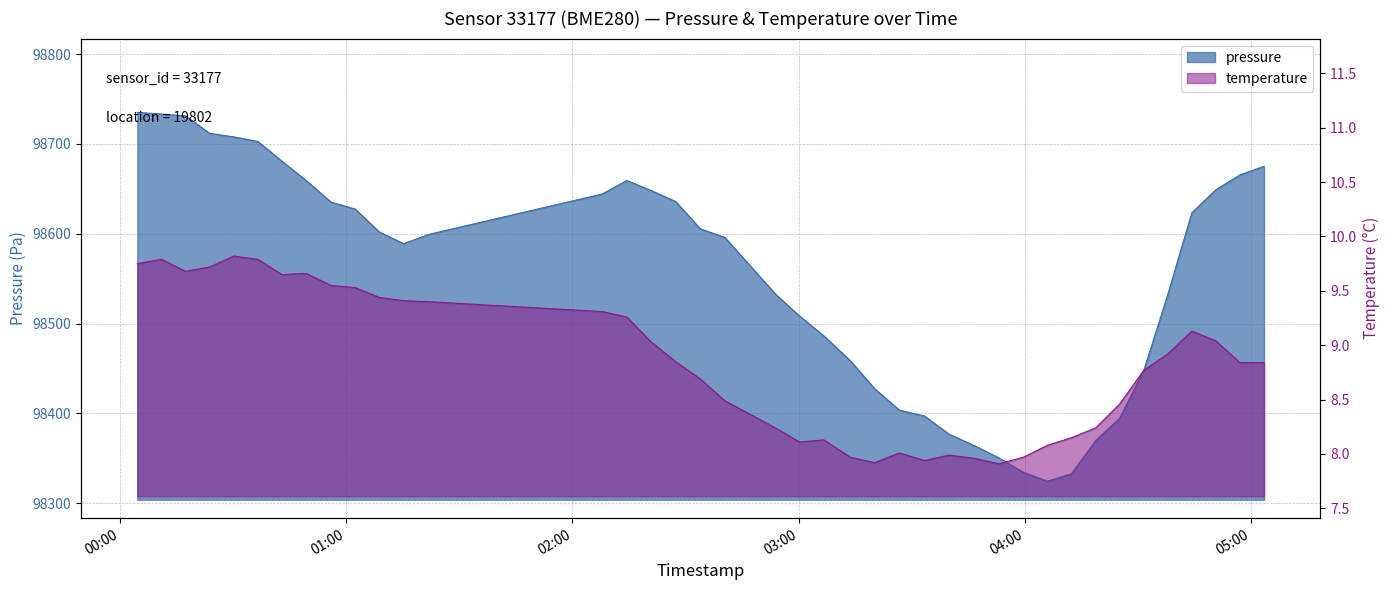

List the series in order of their peak value, lowest first.

temperature, pressure